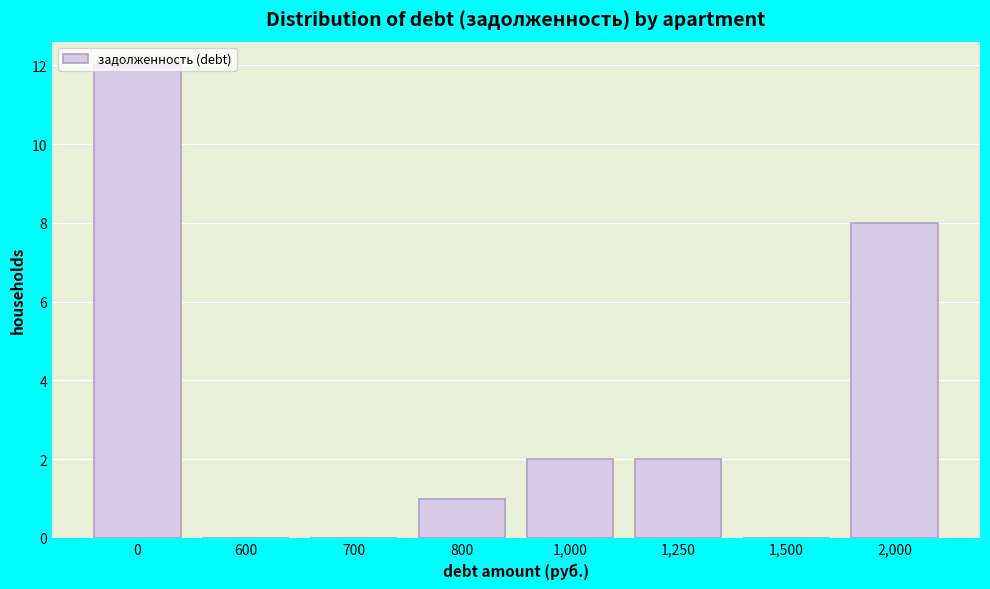

At which label is the value closest to 6?

2,000